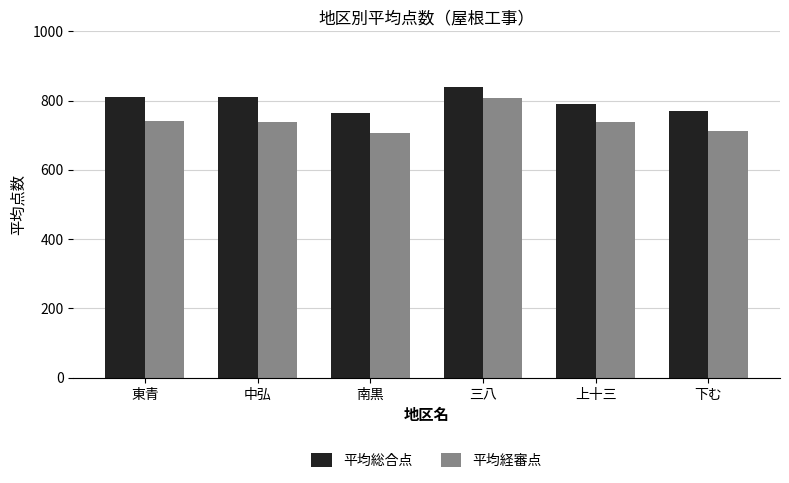

Rank the series by their average value, from highest to lowest.

平均総合点, 平均経審点